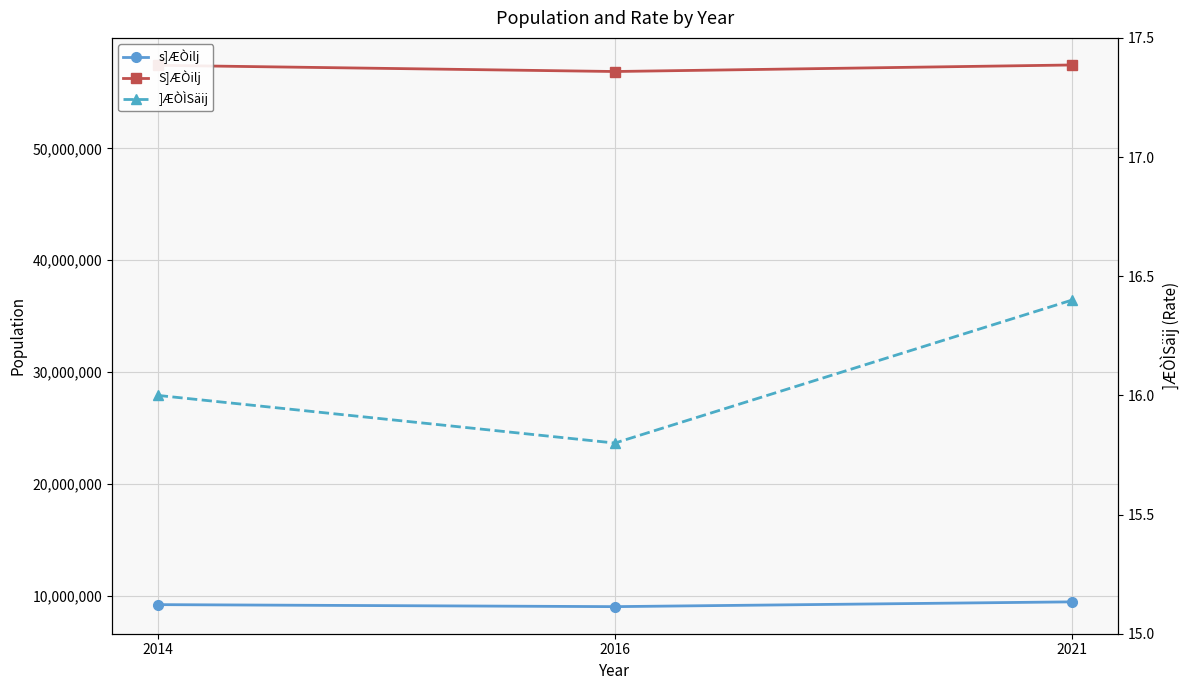

What is the difference between the S]ÆÒilj values at 2021 and 2014?

30152.0